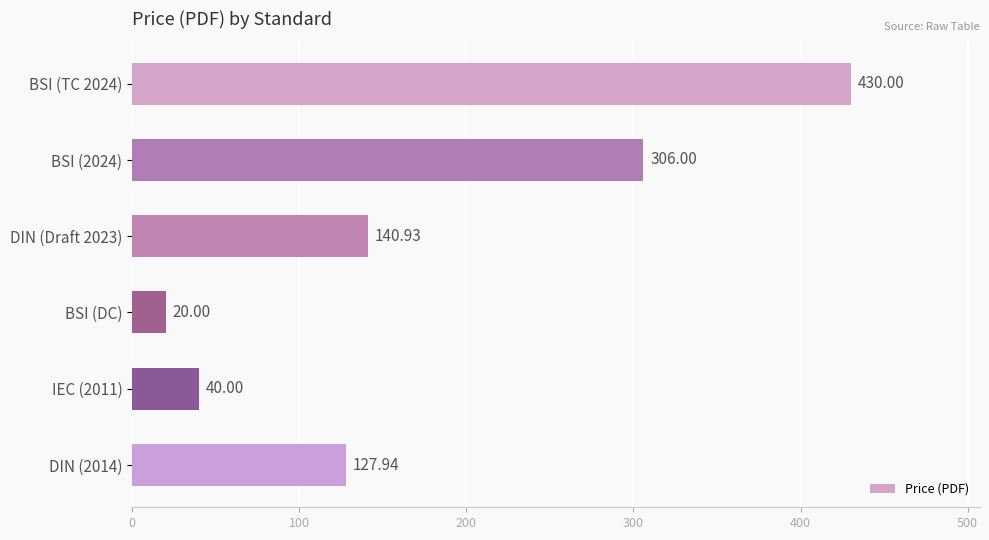

What is the change in value from DIN (Draft 2023) to DIN (2014)?

-13.0